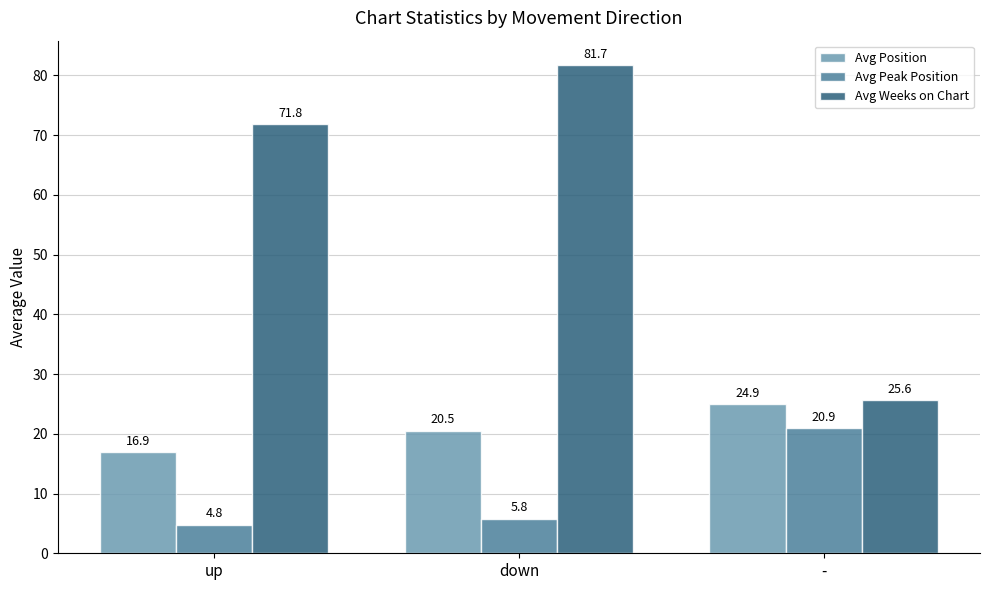

Count the number of data series in this chart.

3